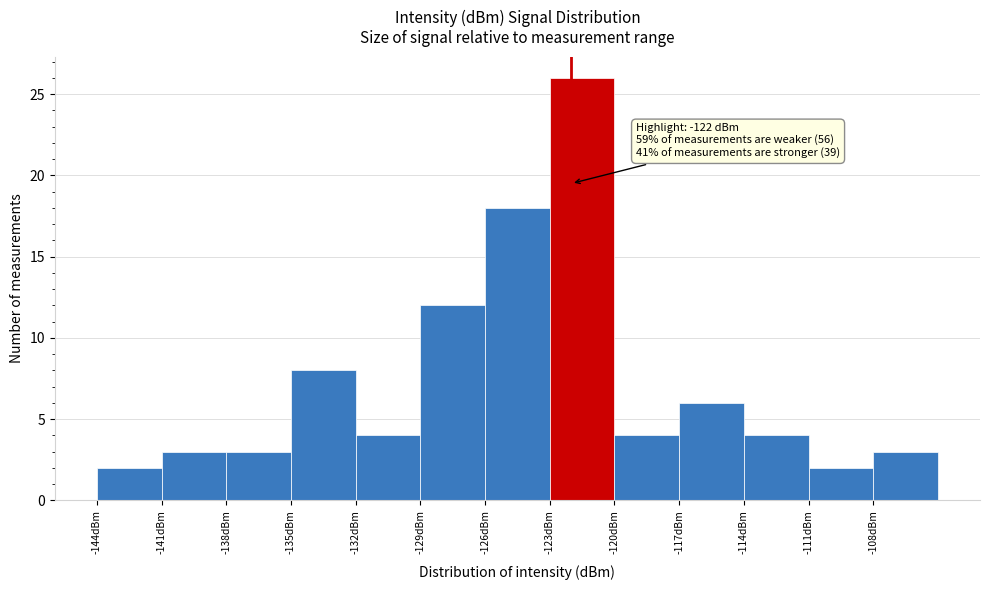

Over which range of the x-axis is the bar tallest?

-123 to -120